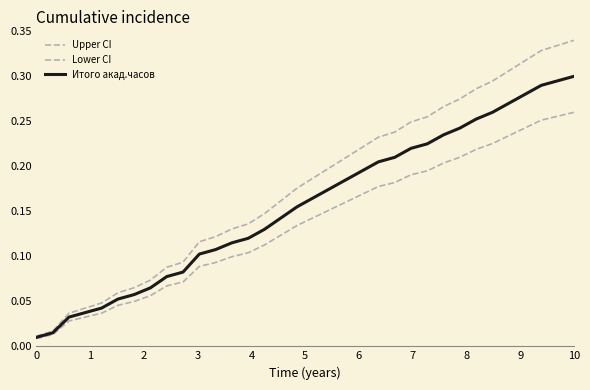

How many categories are shown in the chart?

34